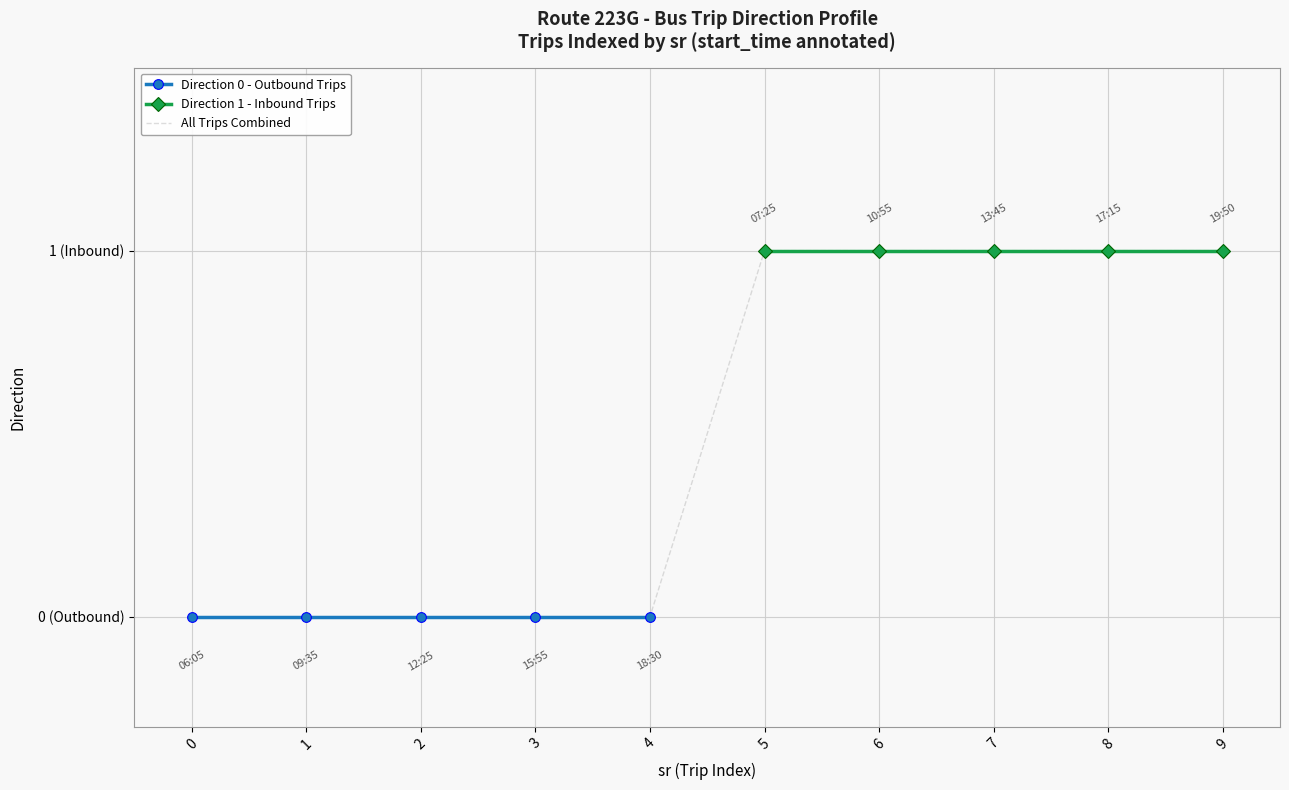

Rank the categories by value from highest to lowest.

5, 6, 7, 8, 9, 0, 1, 2, 3, 4